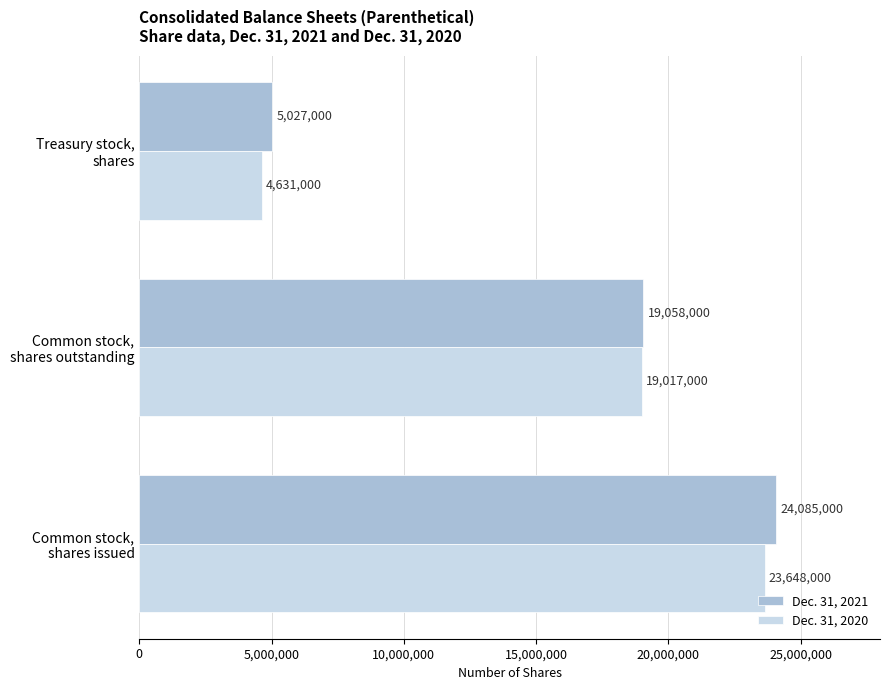

Rank the categories by Dec. 31, 2020 value from lowest to highest.

Treasury stock,
shares, Common stock,
shares outstanding, Common stock,
shares issued